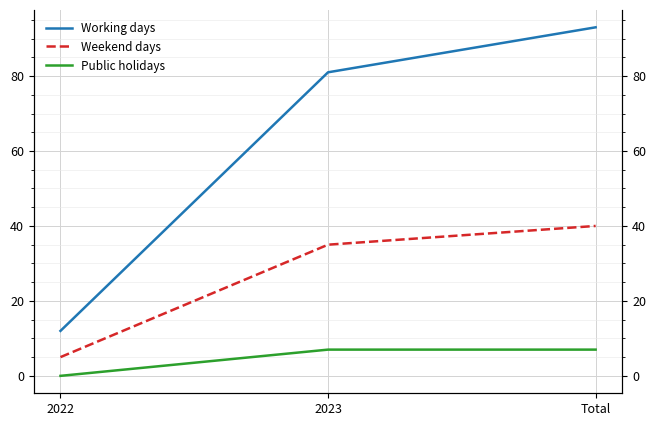

How many series are shown in this chart?

3